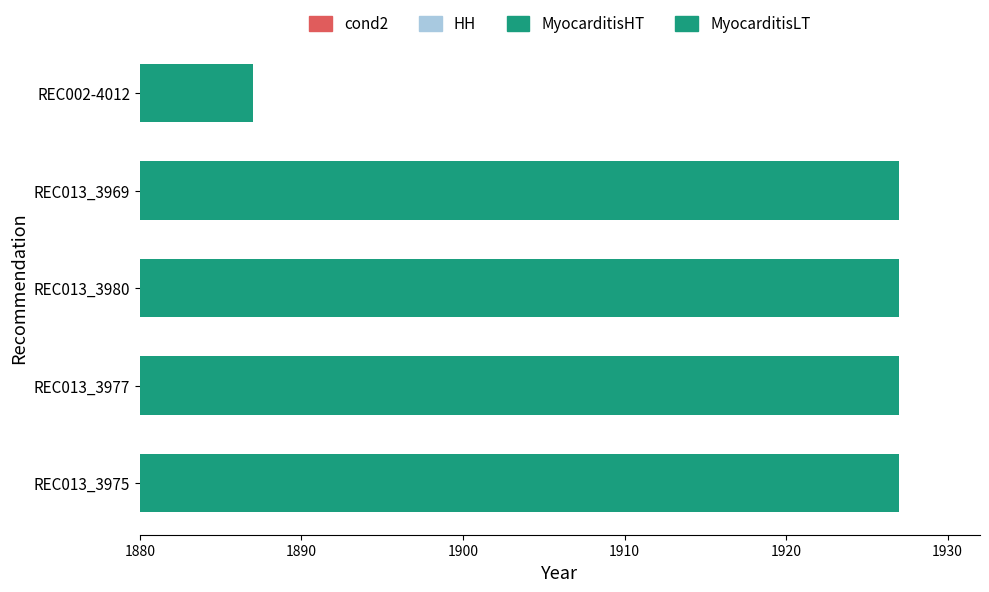

Between REC013_3975 and REC002-4012, which is larger?

REC013_3975